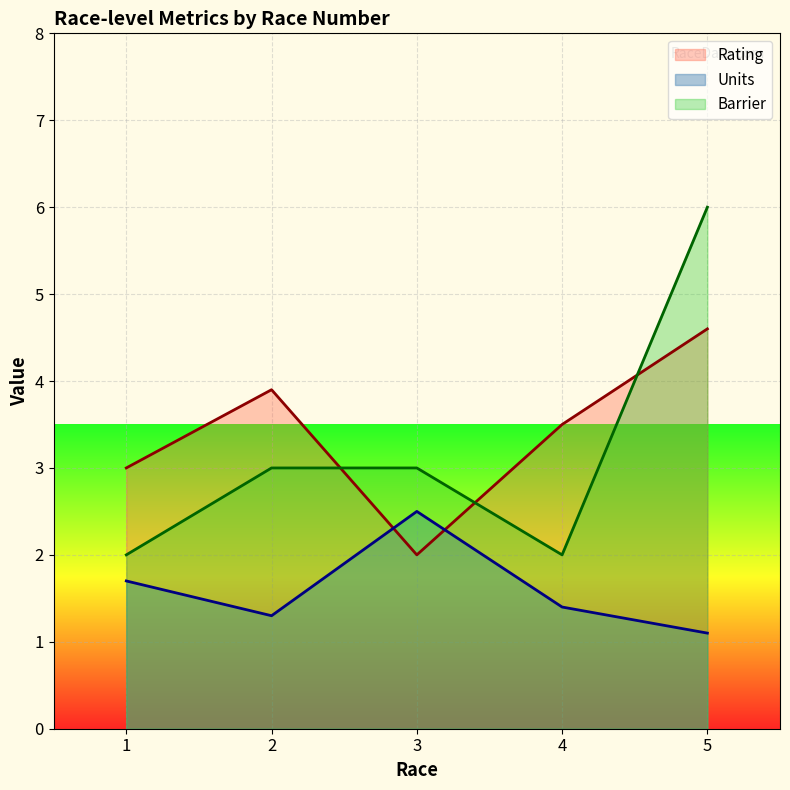

What is the difference between the Units values at 2 and 3?

1.2